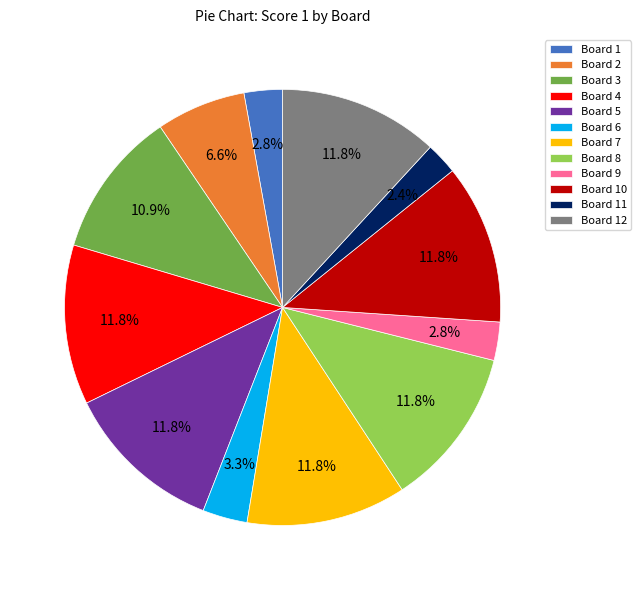

Does Board 9 account for over 50% of the chart?

No